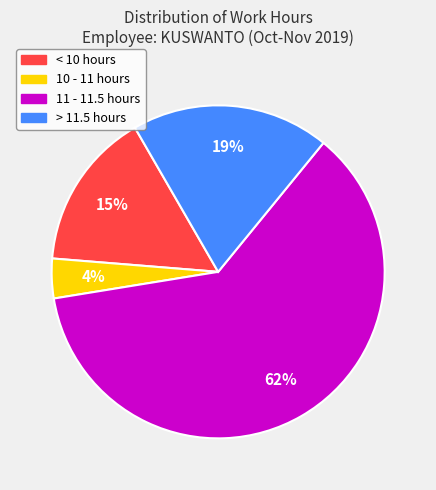

Is there a majority slice in this chart?

Yes